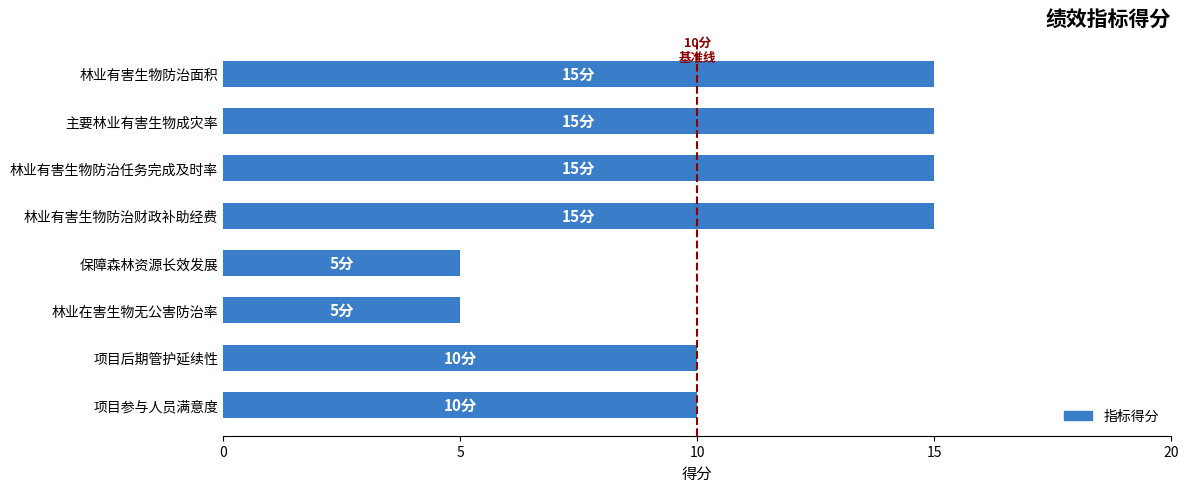

What is the ratio of the value at 林业在害生物无公害防治率 to the value at 项目后期管护延续性?

0.5